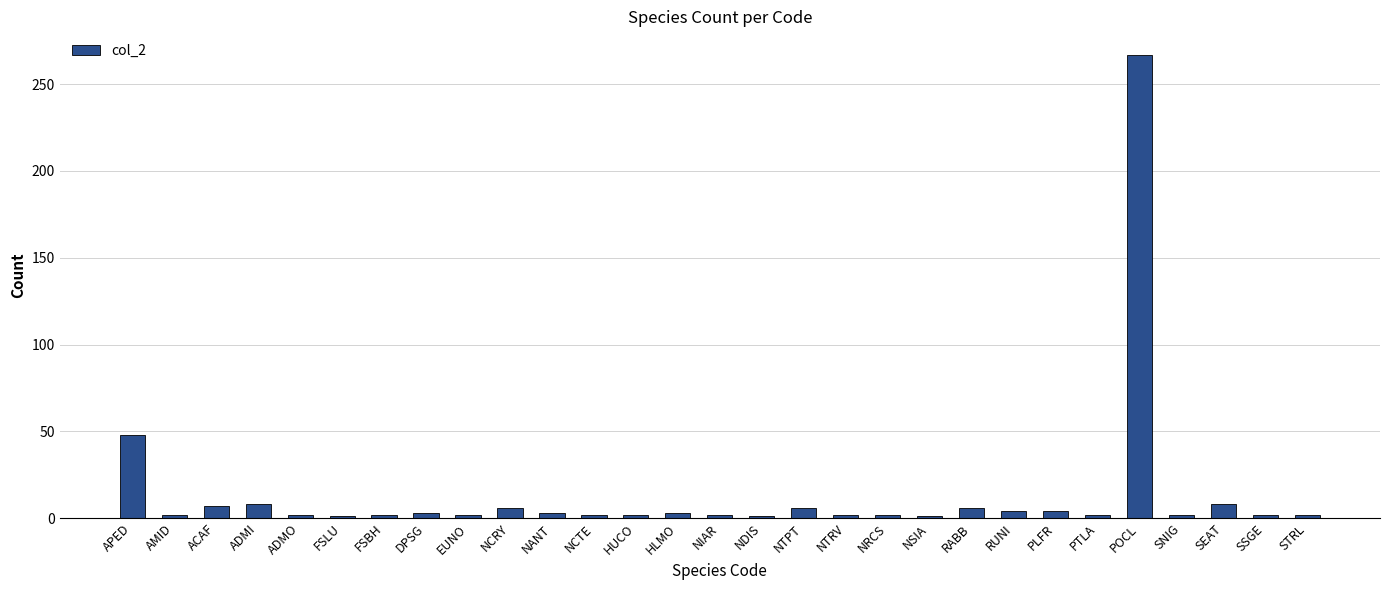

How many distinct data groups are displayed?

1